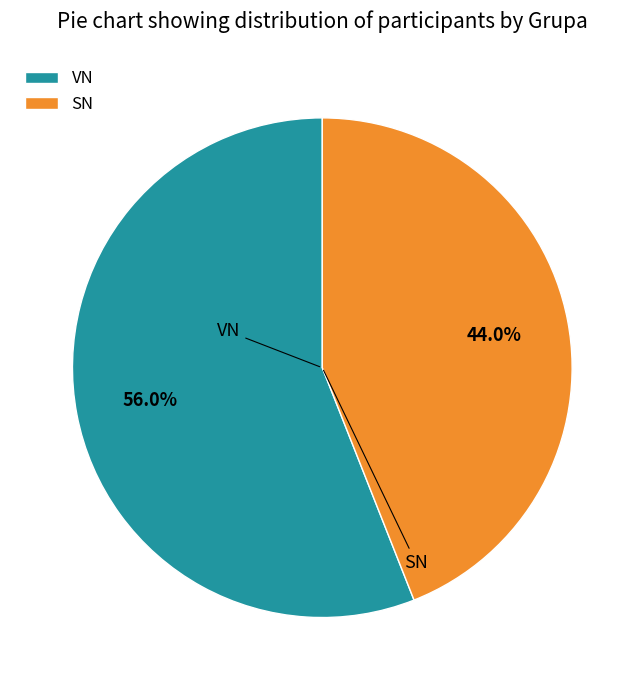

Is there any slice that represents more than half of the pie?

Yes